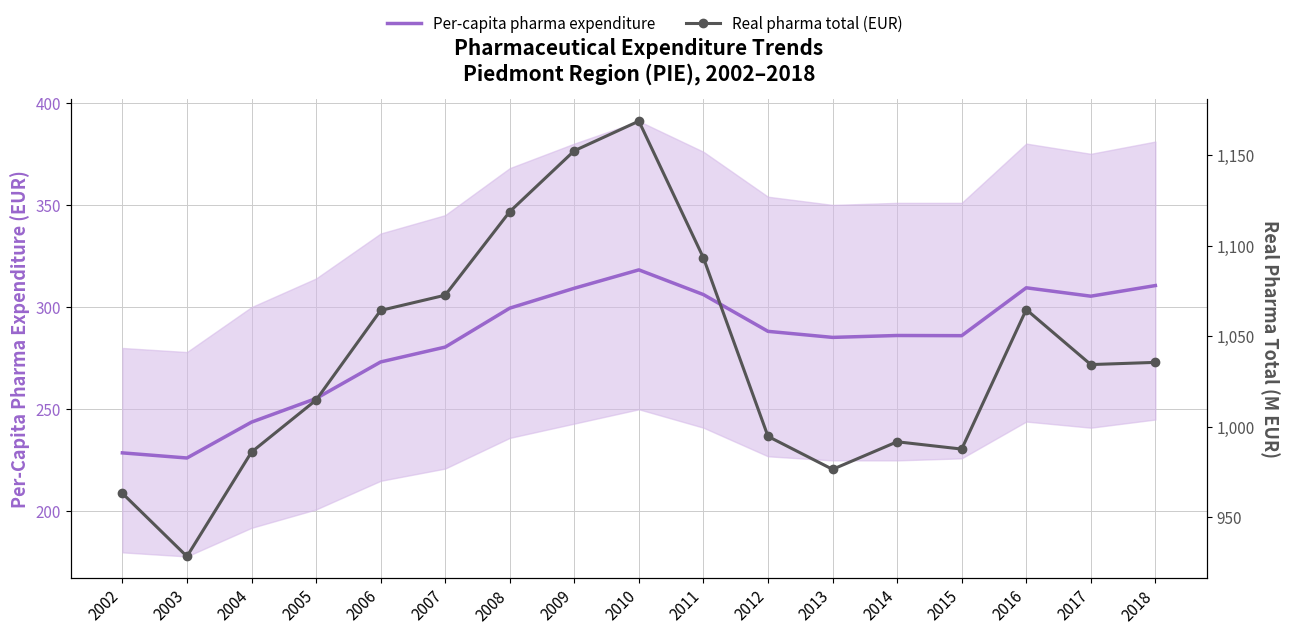

What is the value of the Real pharma total (EUR) point at the 17th from the left?

1035.5